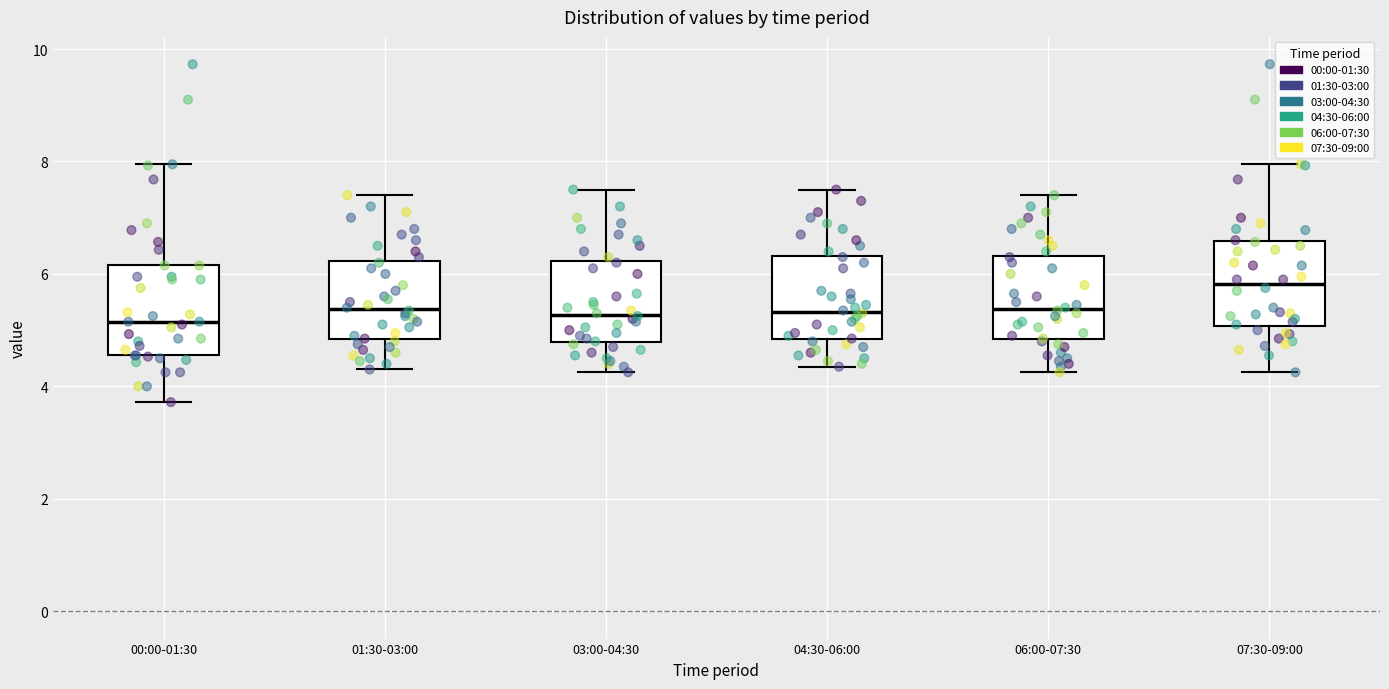

Where is the lower edge of the box for 03:00-04:30 on the y-axis? The values are not printed on the chart, so give them approximately, as read against the axis.

4.8